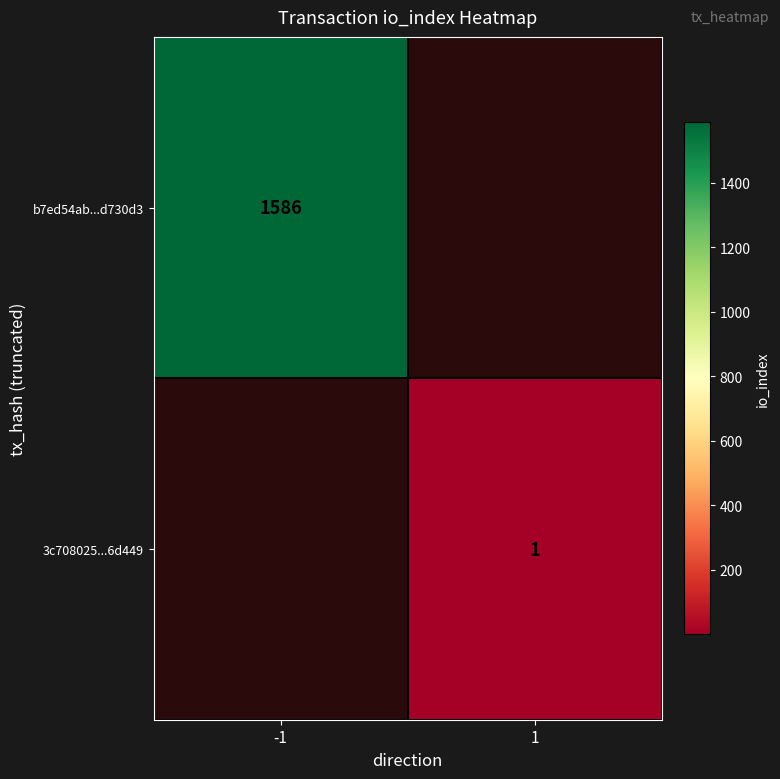

The value of b7ed54ab...d730d3 at -1 is 2335. True or false?

False